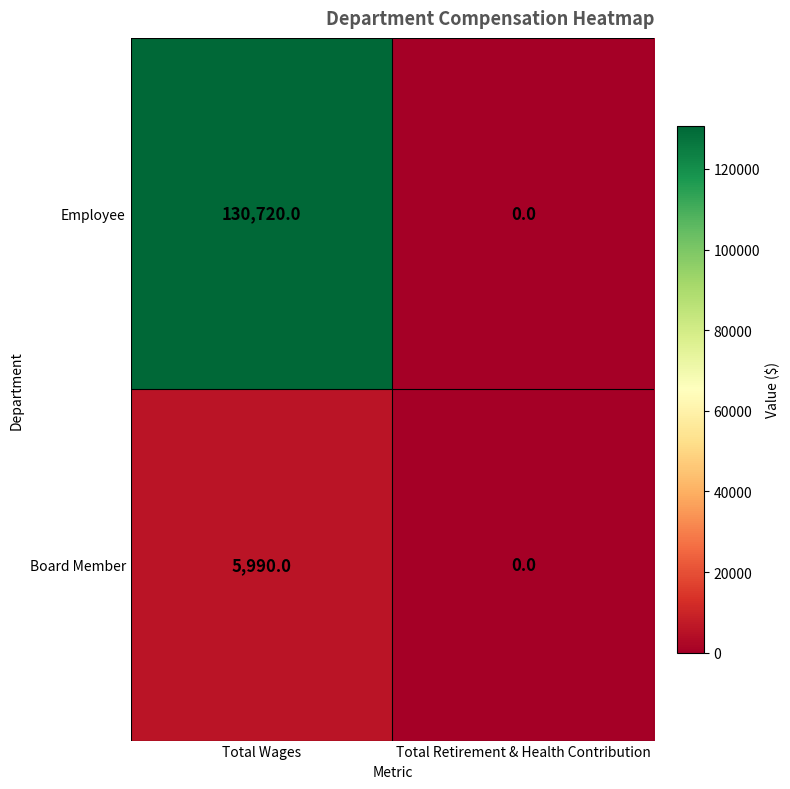

Reading left to right, what are all the values shown in this chart?

Employee: 130720	0
Board Member: 5990	0